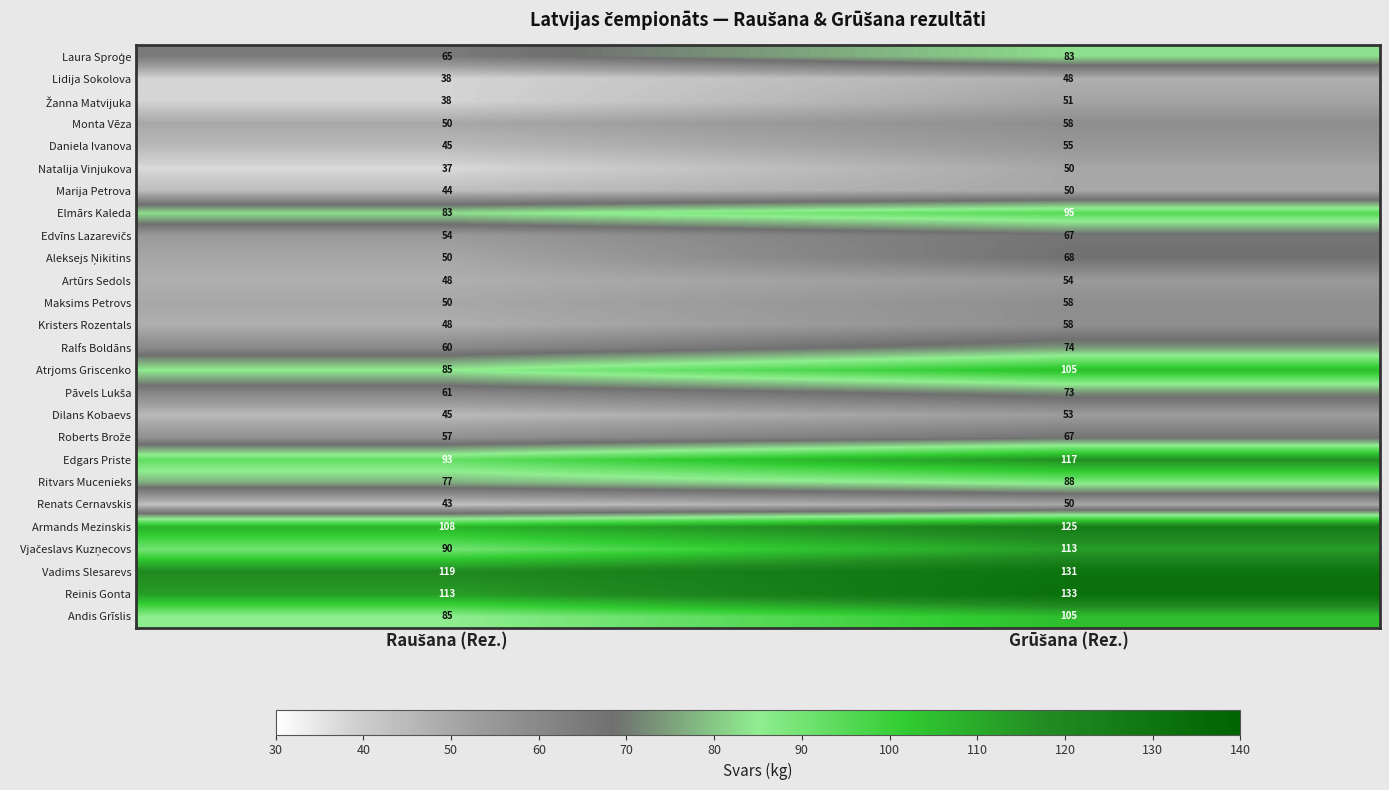

What is the lowest value of the Marija Petrova series?

44